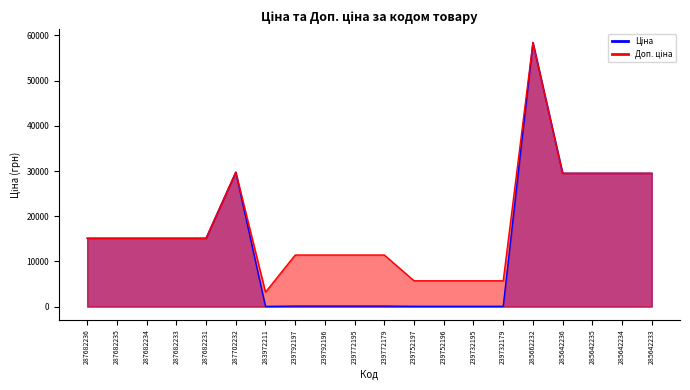

Between 239772179 and 283972211, which is larger?

239772179